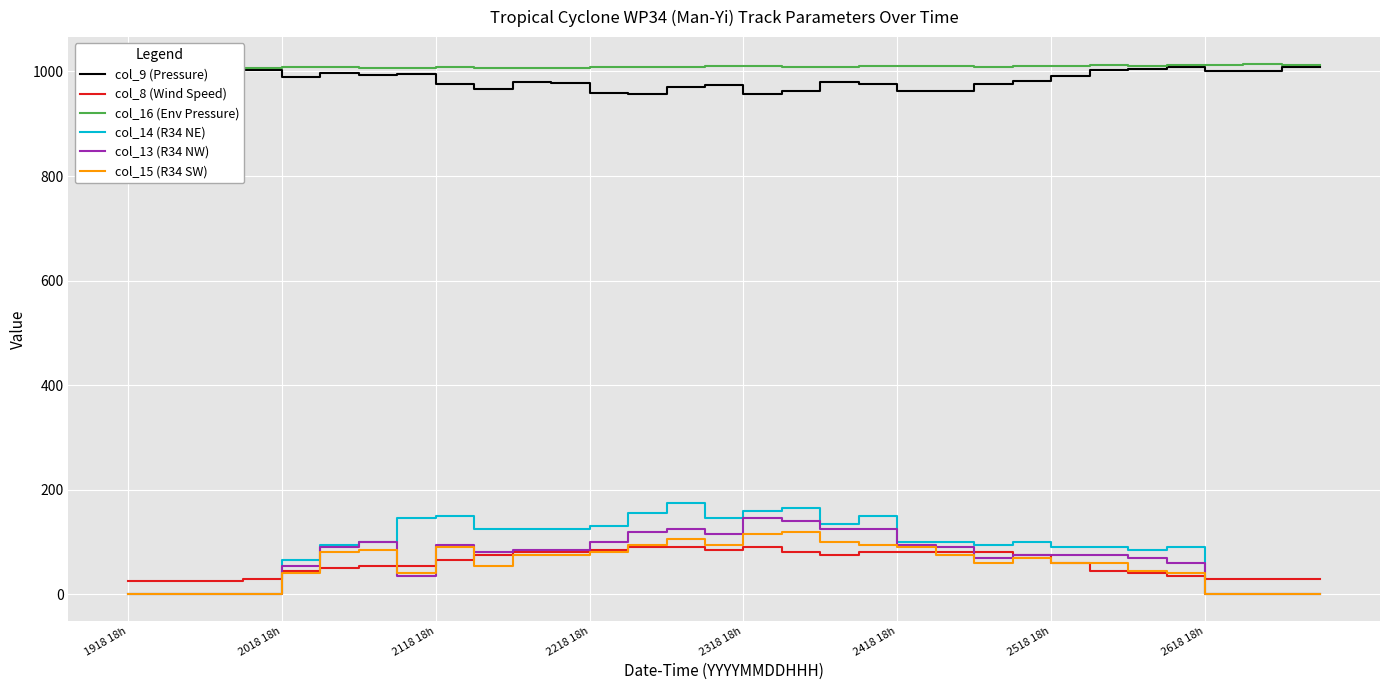

True or false: col_14 (R34 NE) and col_8 (Wind Speed) intersect in this chart.

True